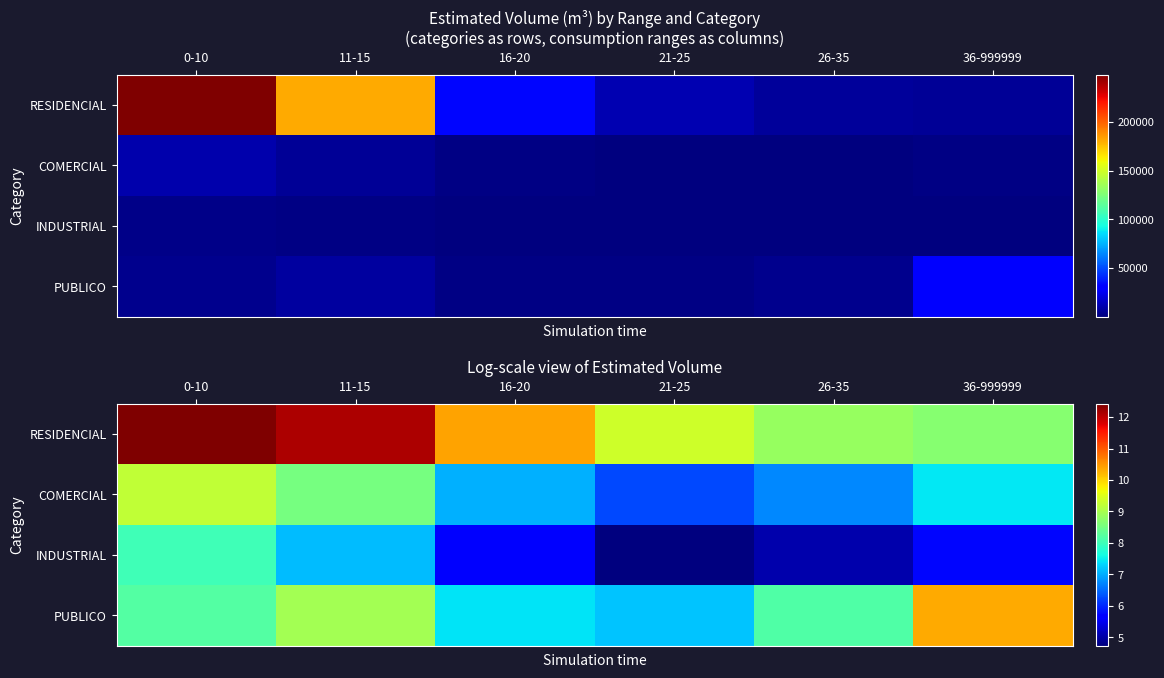

List the labels in order of INDUSTRIAL value, smallest first.

21-25, 26-35, 16-20, 36-999999, 11-15, 0-10